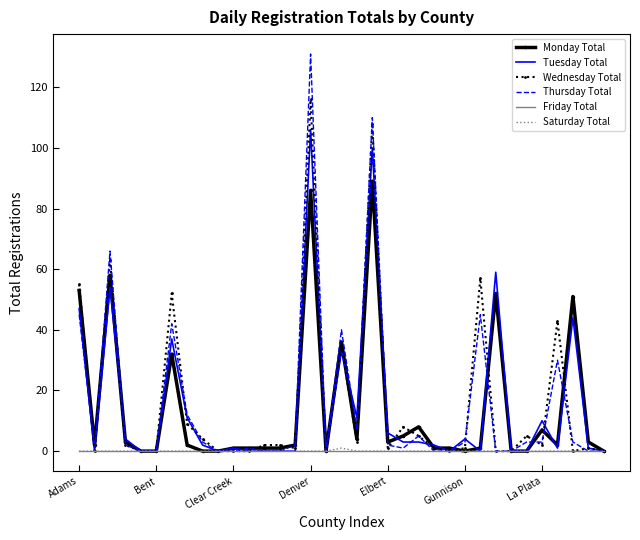

True or false: Saturday Total and Wednesday Total cross at least once.

False